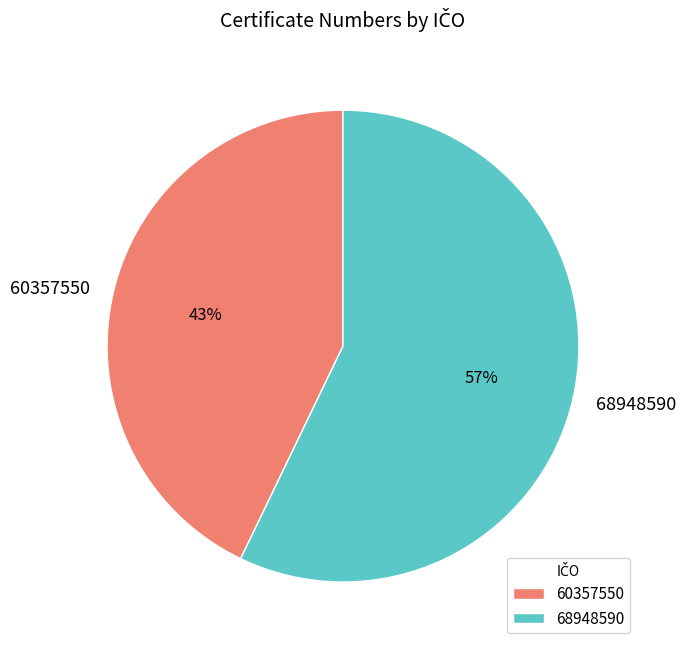

Which slice represents more than half of the pie?

68948590